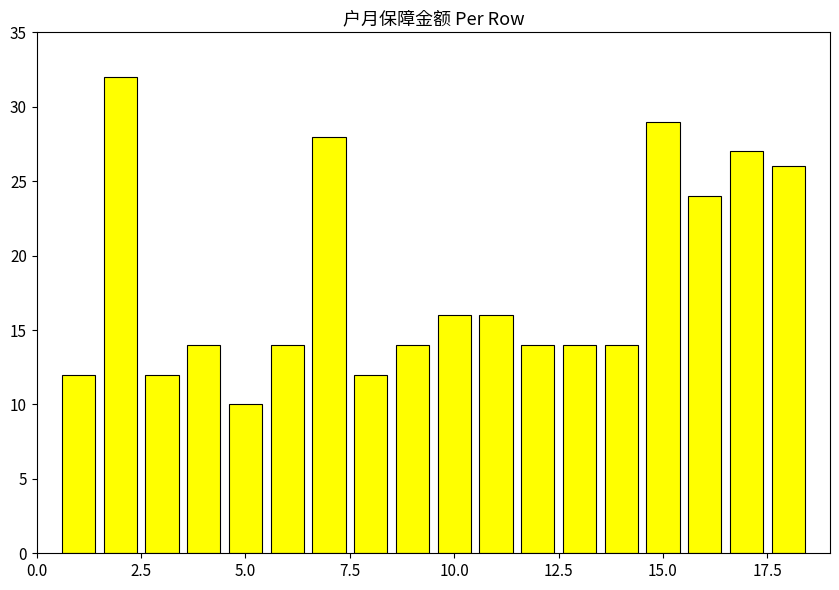

What is the greatest value displayed?

32